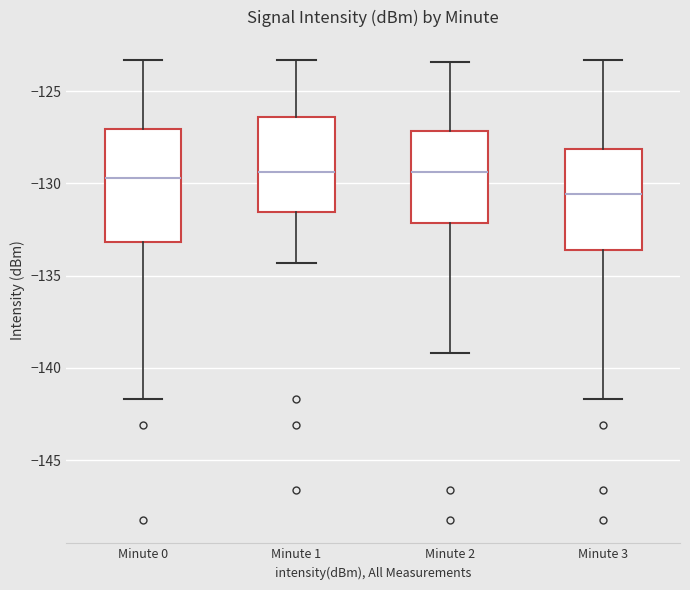

Reading left to right, read every box against the y-axis: the position of its median line, the range the box covers, and the ends of its whiskers. The values are not printed on the chart, so give them approximately, as read against the axis.

Minute 0: median -129.5, box -133.0 to -127.0, whiskers -141.5 to -123.5
Minute 1: median -129.5, box -131.5 to -126.5, whiskers -134.5 to -123.5
Minute 2: median -129.5, box -132.0 to -127.0, whiskers -139.0 to -123.5
Minute 3: median -130.5, box -133.5 to -128.0, whiskers -141.5 to -123.5